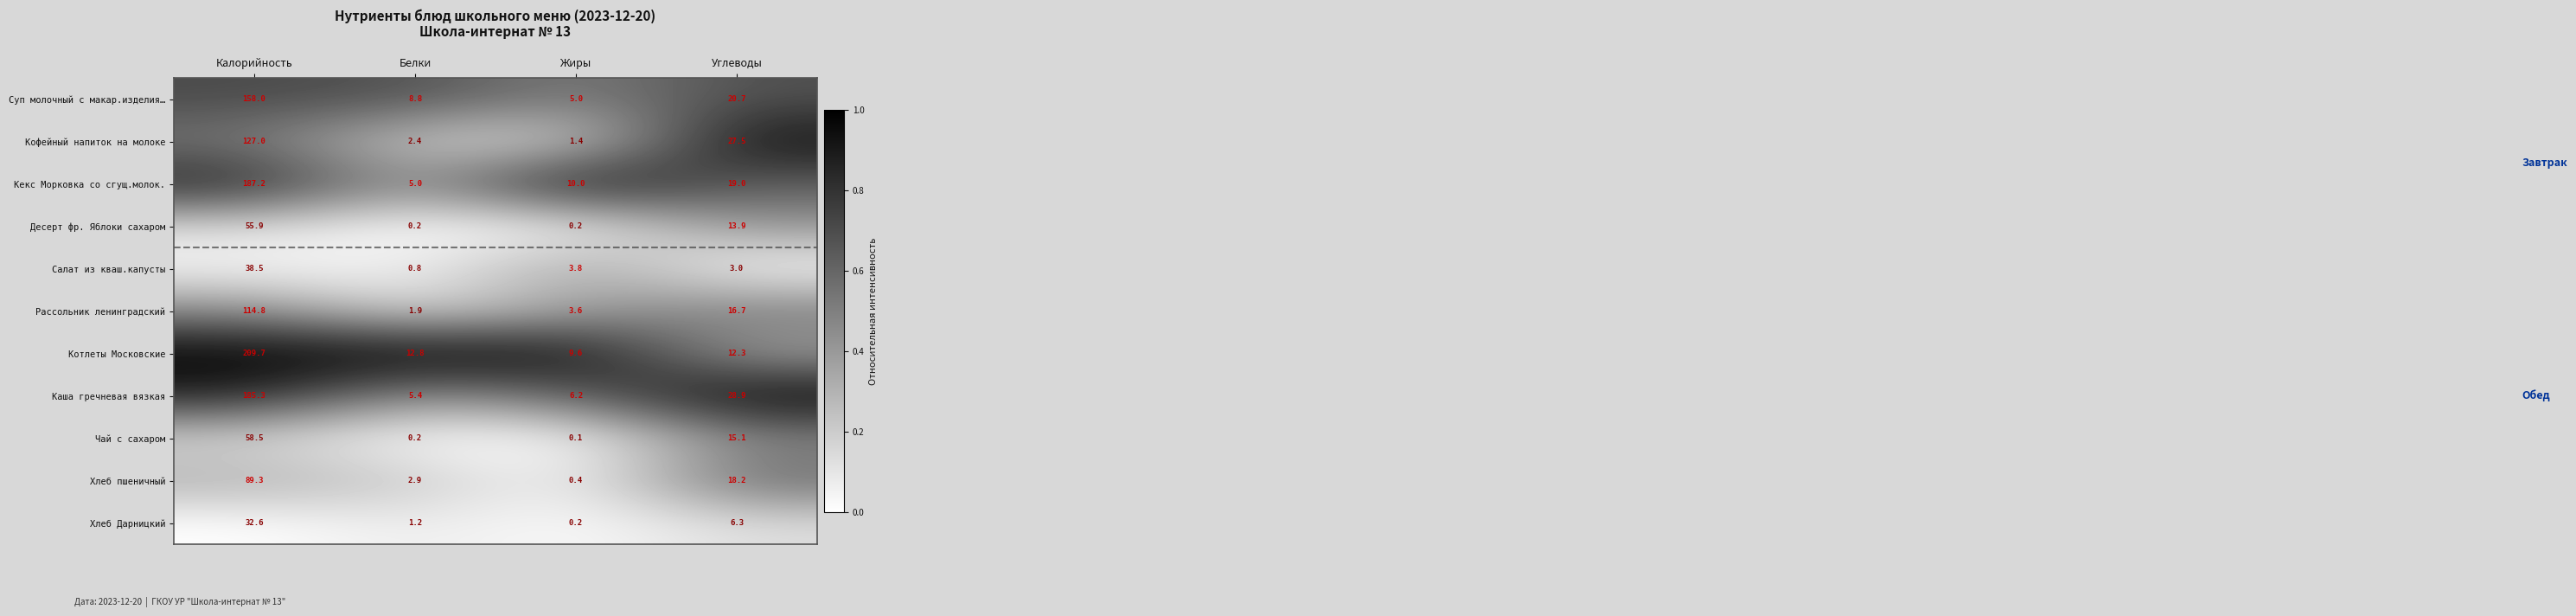

How many series are shown in this chart?

11